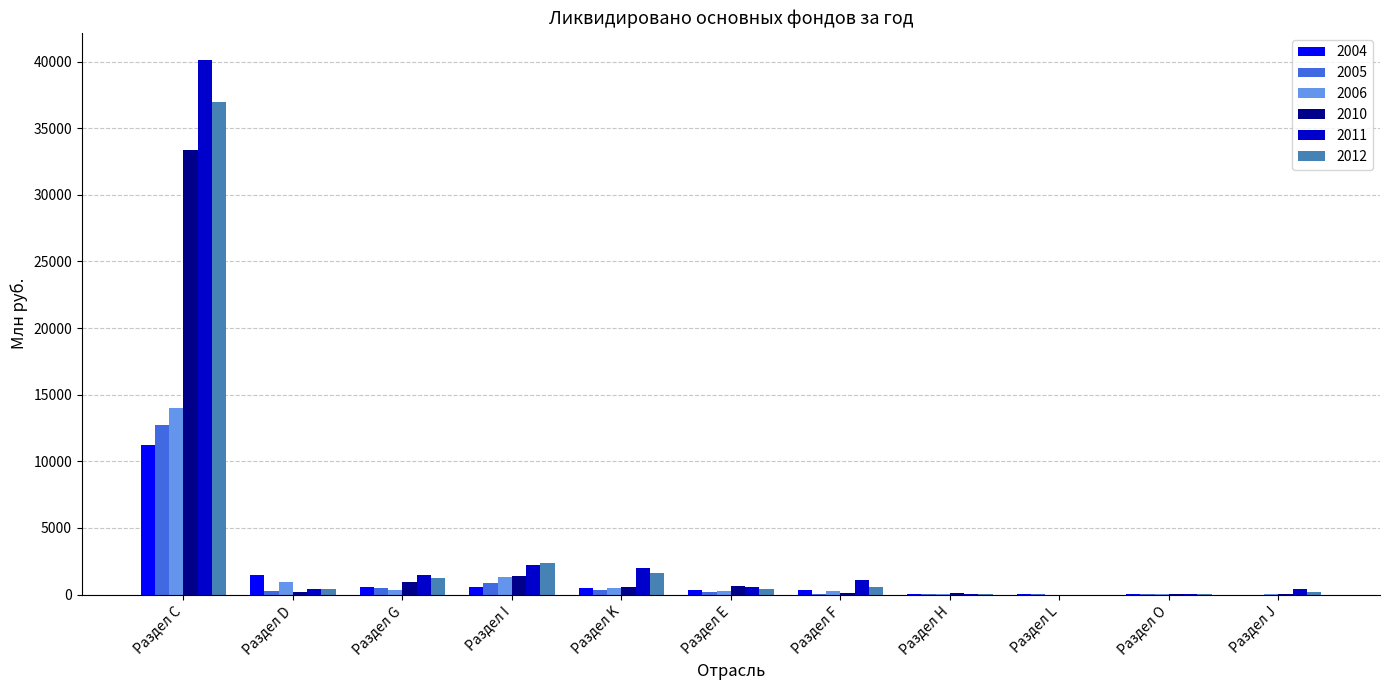

At which label does 2005 reach its peak?

Раздел С